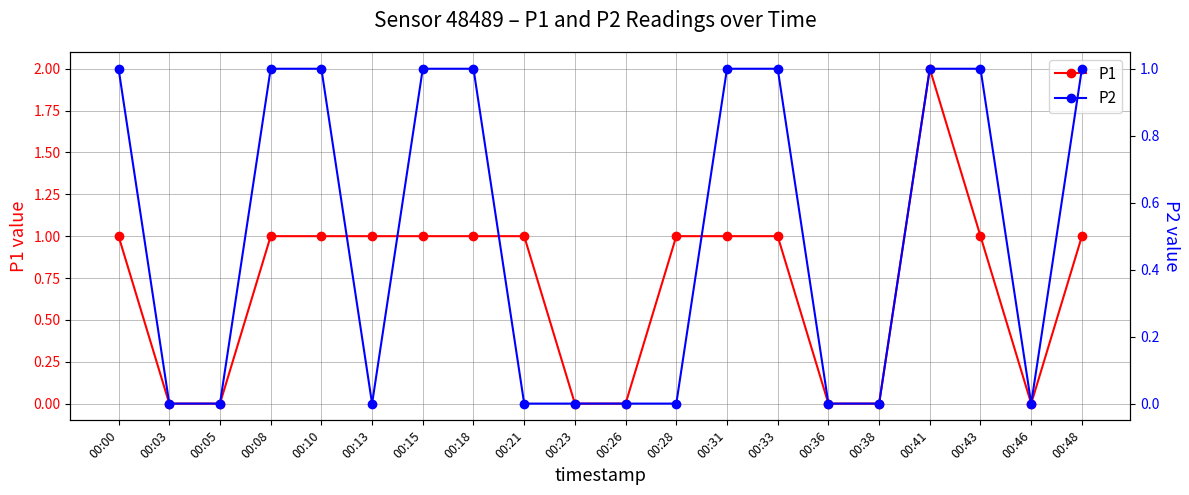

What is the maximum value for P2?

1